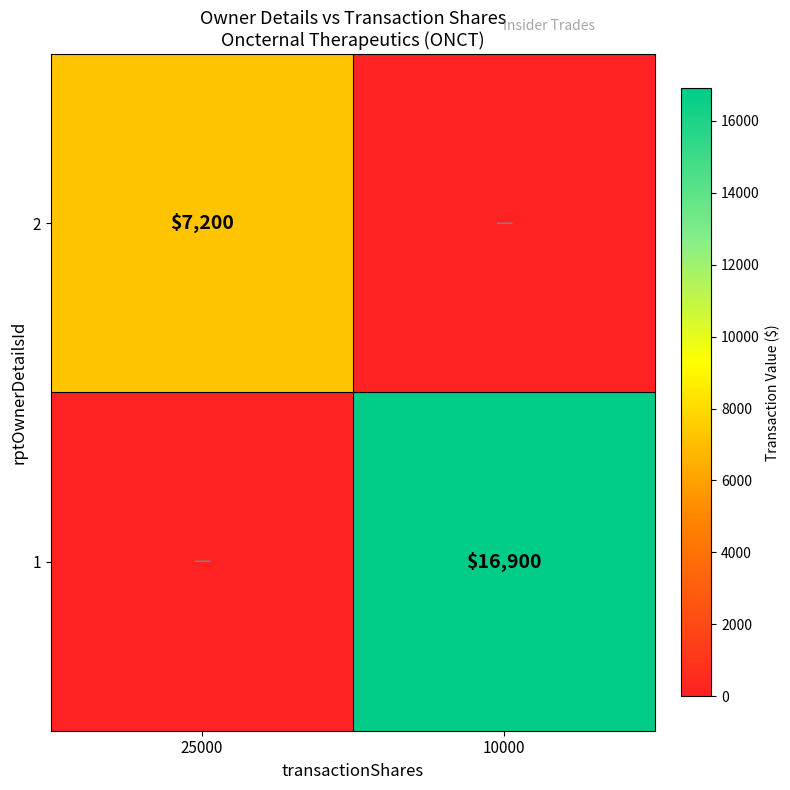

The 1 series shows 16900 at 10000. True or false?

True